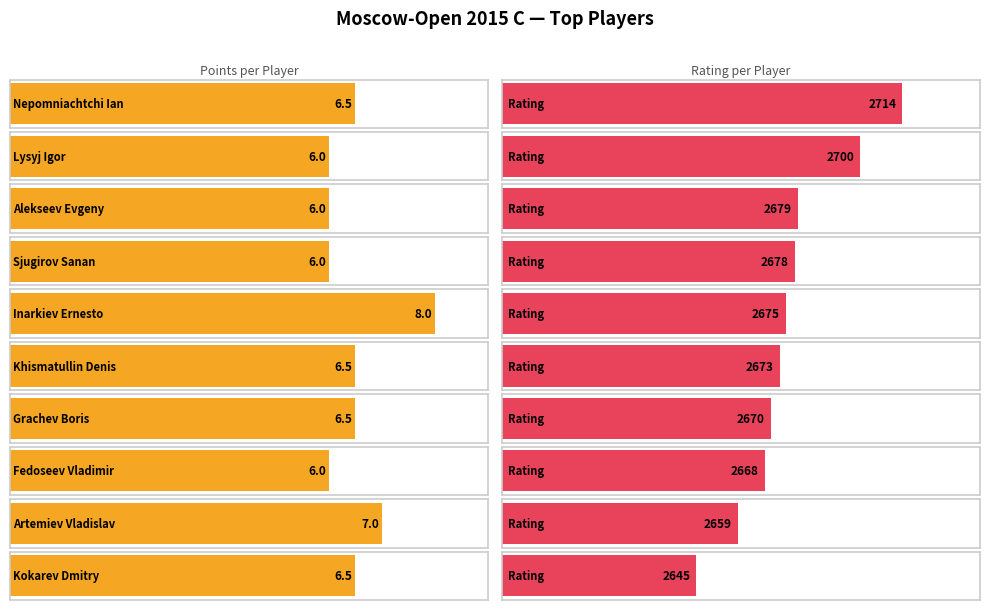

Reading left to right, transcribe all the data shown in this chart.

Points: Nepomniachtchi Ian=6.5	Lysyj Igor=6.0	Alekseev Evgeny=6.0	Sjugirov Sanan=6.0	Inarkiev Ernesto=8.0	Khismatullin Denis=6.5	Grachev Boris=6.5	Fedoseev Vladimir=6.0	Artemiev Vladislav=7.0	Kokarev Dmitry=6.5
Rating: Nepomniachtchi Ian=2714.0	Lysyj Igor=2700.0	Alekseev Evgeny=2679.0	Sjugirov Sanan=2678.0	Inarkiev Ernesto=2675.0	Khismatullin Denis=2673.0	Grachev Boris=2670.0	Fedoseev Vladimir=2668.0	Artemiev Vladislav=2659.0	Kokarev Dmitry=2645.0